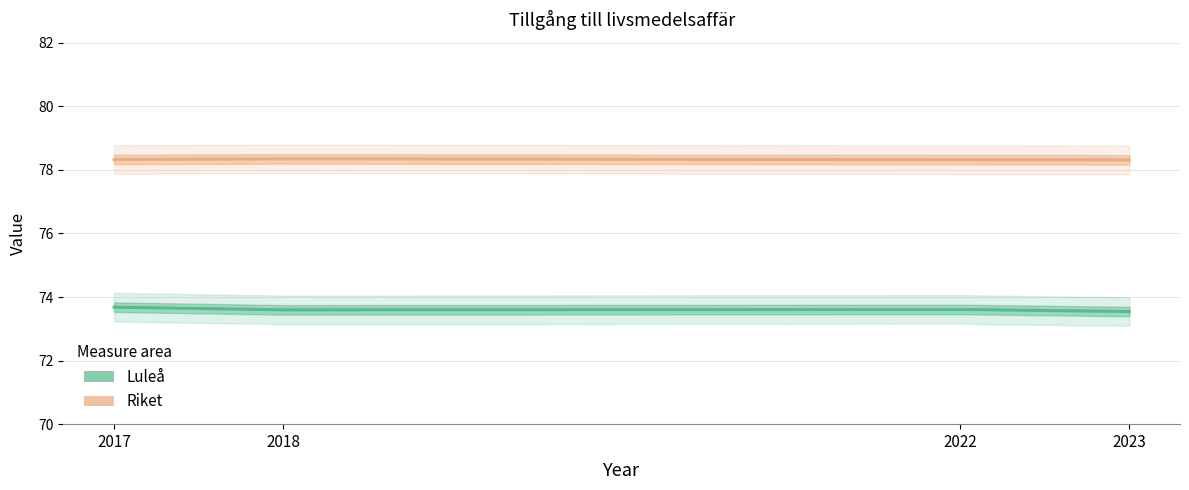

What is the value of the Riket point at the 3rd from the left?

78.3